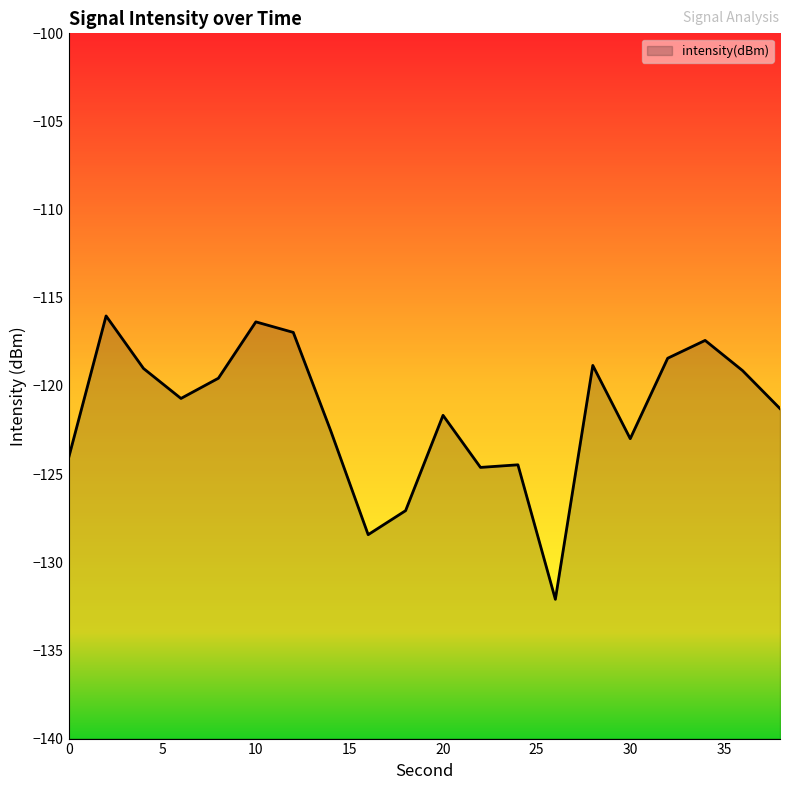

Between 28 and 22, which is larger?

28